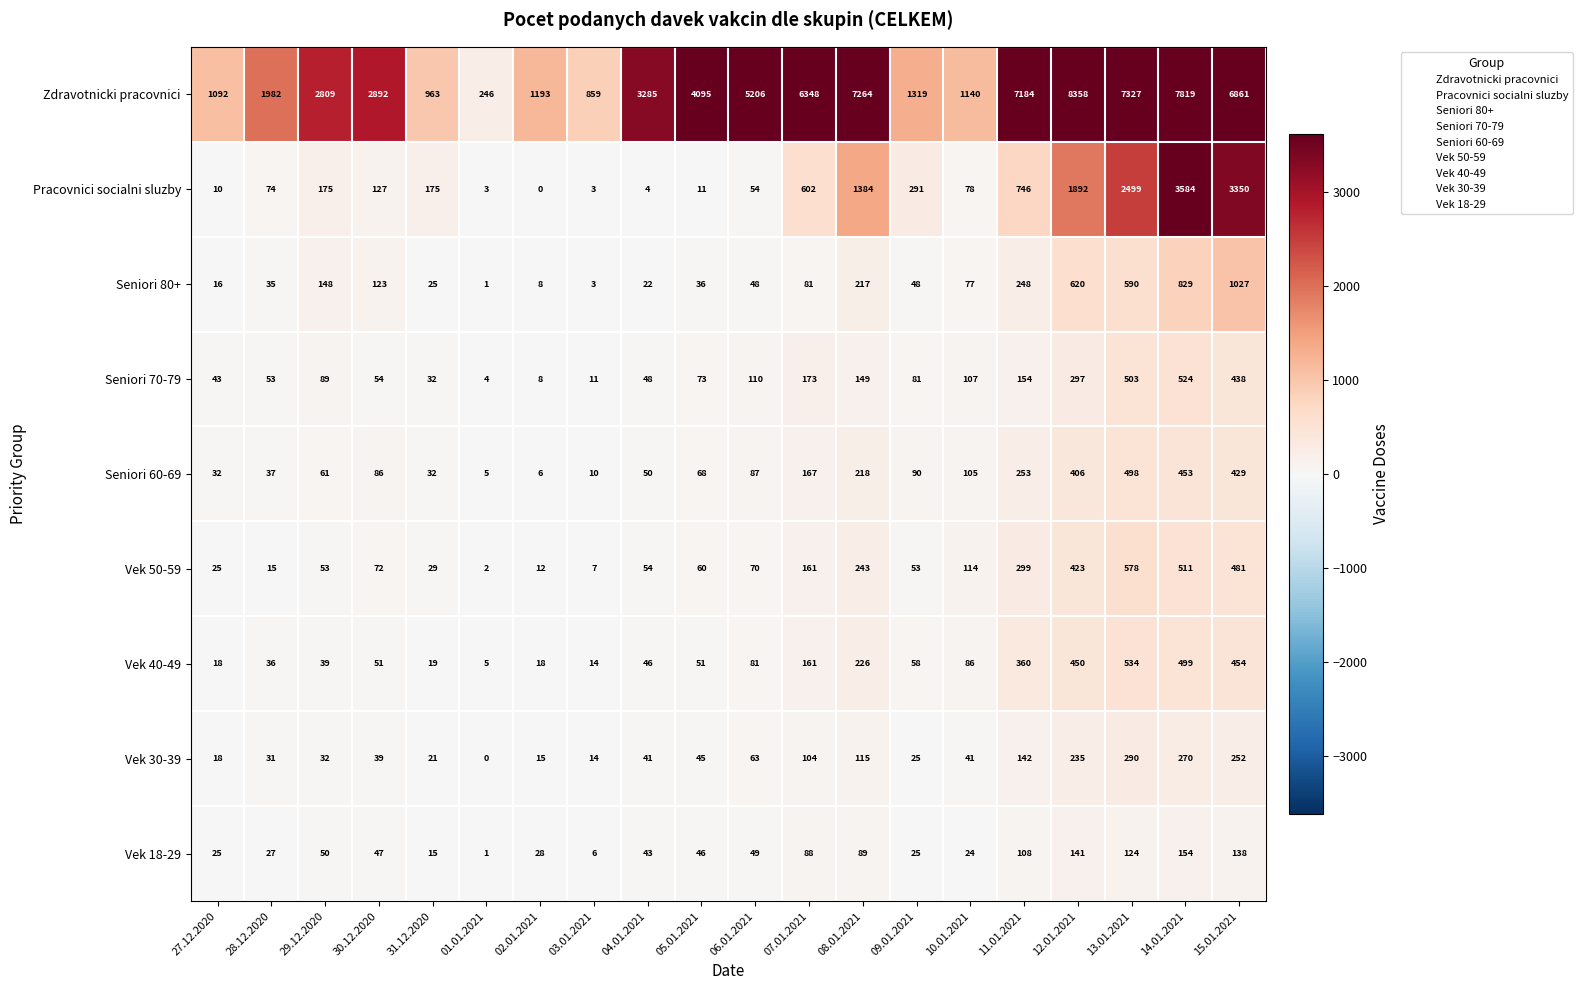

Rank the series by their maximum value, from highest to lowest.

Zdravotnicki pracovnici, Pracovnici socialni sluzby, Seniori 80+, Vek 50-59, Vek 40-49, Seniori 70-79, Seniori 60-69, Vek 30-39, Vek 18-29